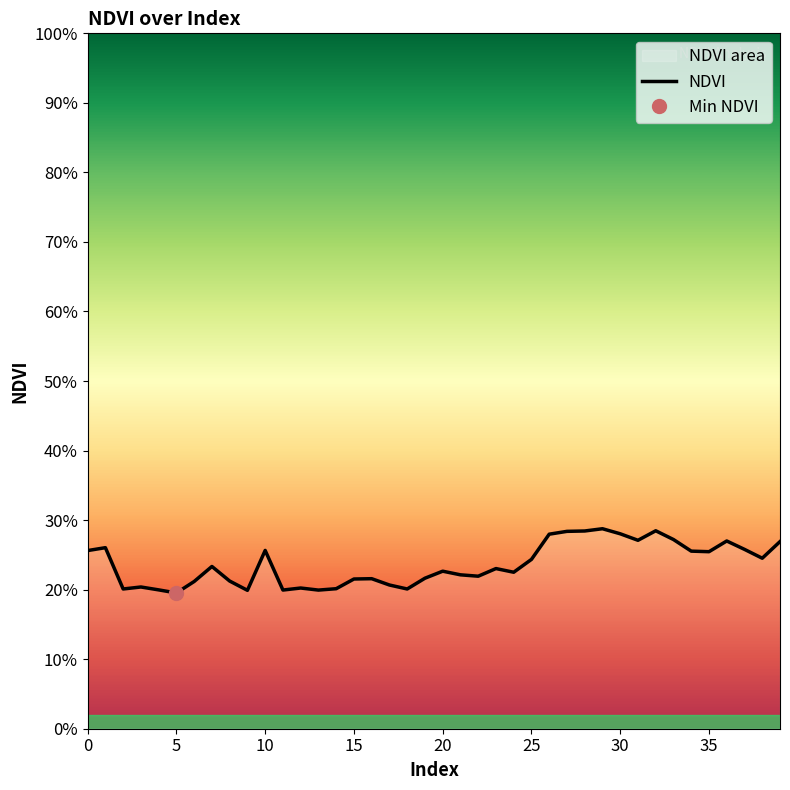

Count the values in the range 0 to 1.

40